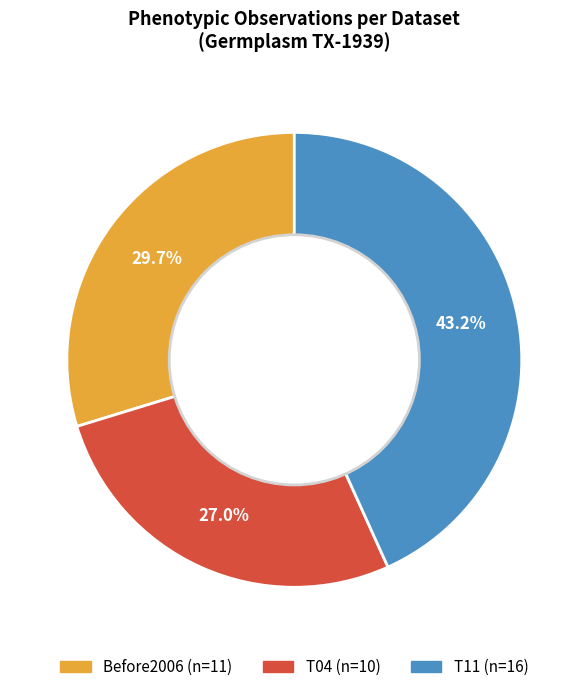

To the nearest percent, what is the difference between the largest and smallest slice percentages?

16%